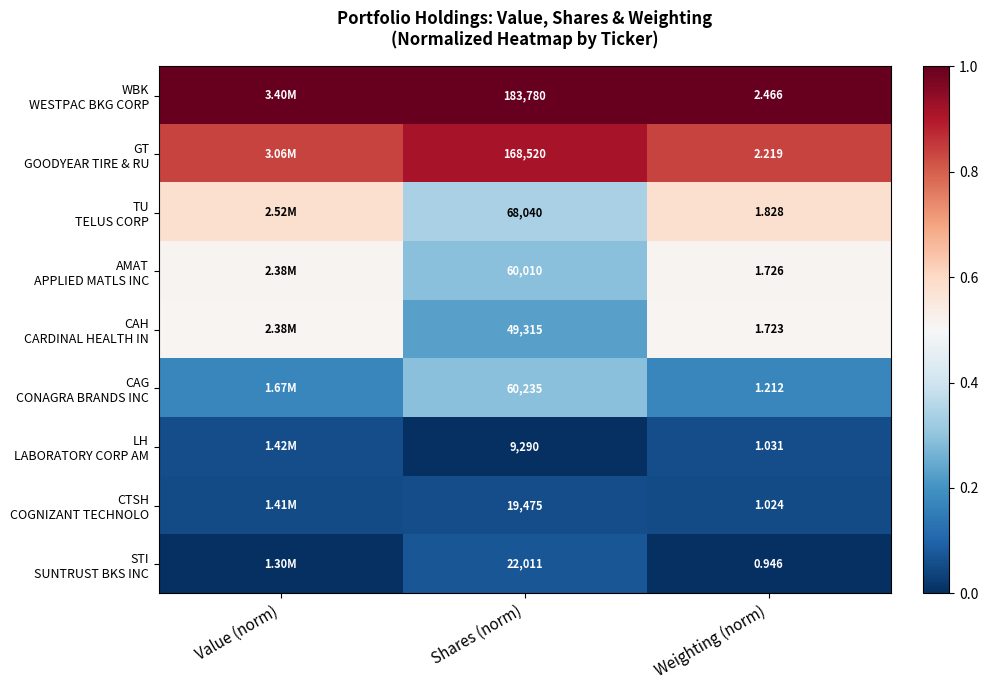

Which category has the lowest value in the WBK WESTPAC BKG CORP series?

Value (norm)